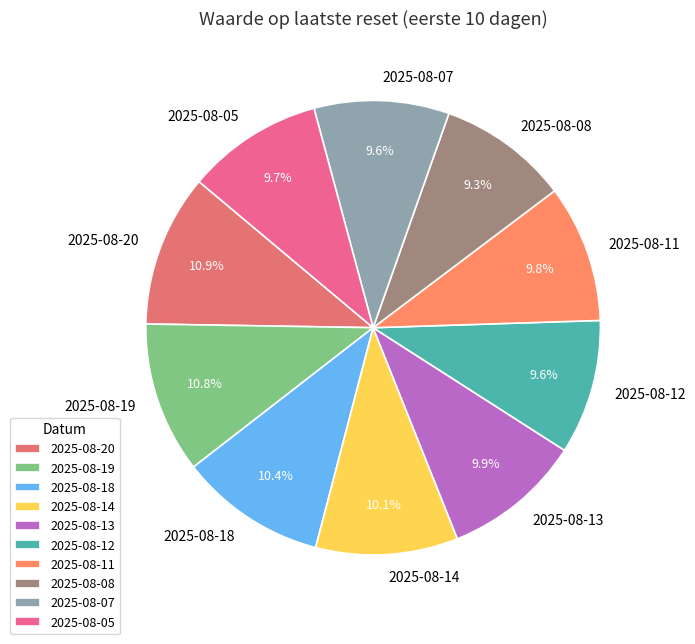

How many slices are in this pie chart?

10